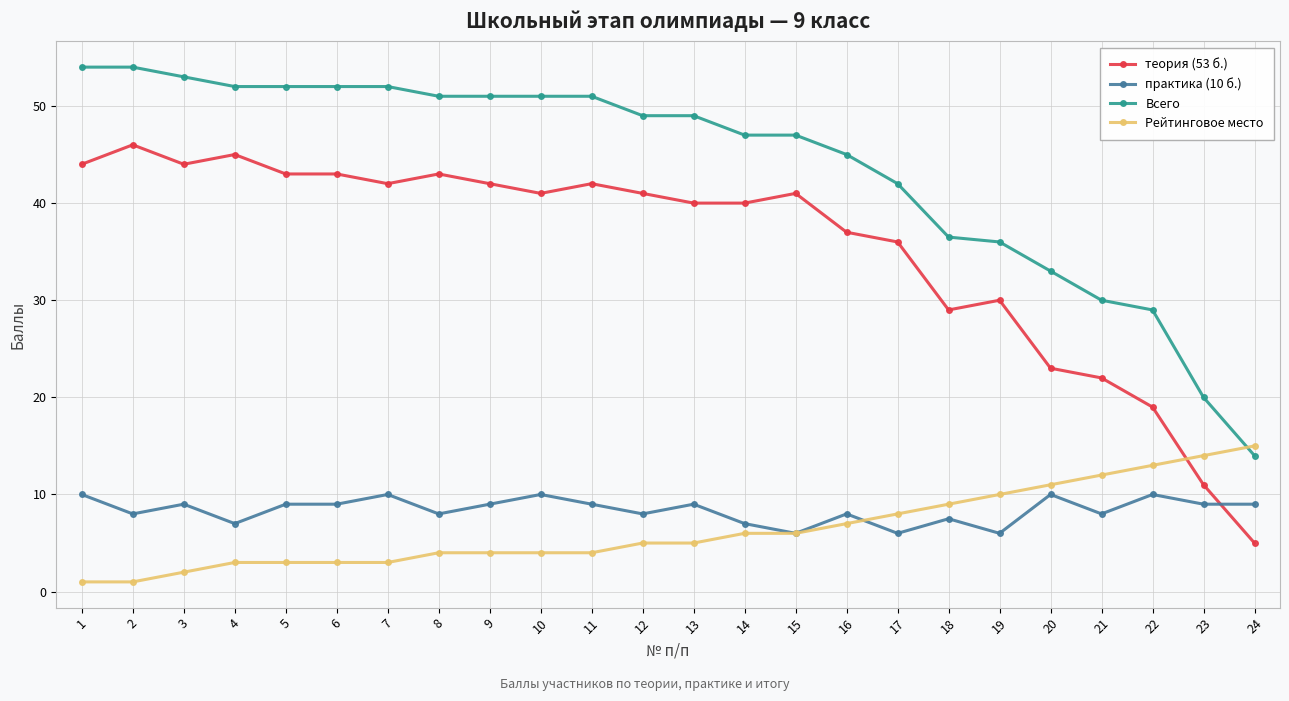

At how many categories does at least one series exceed 50?

11